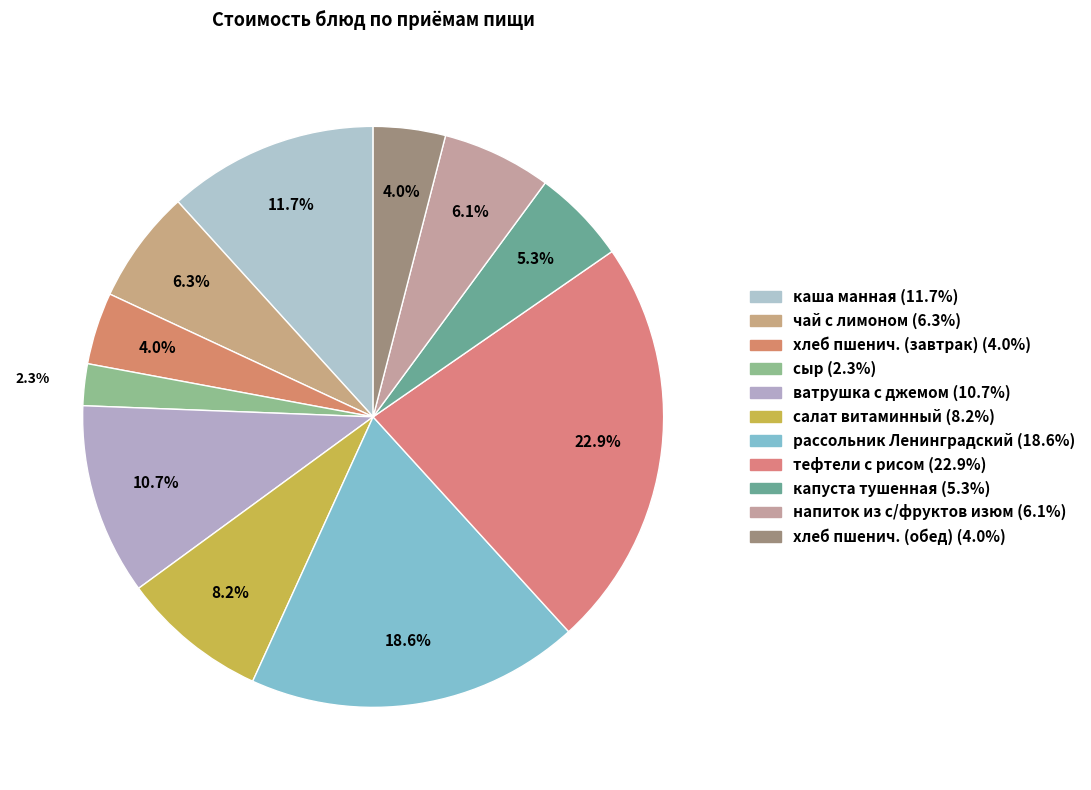

Approximately how many times larger is the value at напиток из с/фруктов изюм compared to ватрушка с джемом?

0.6